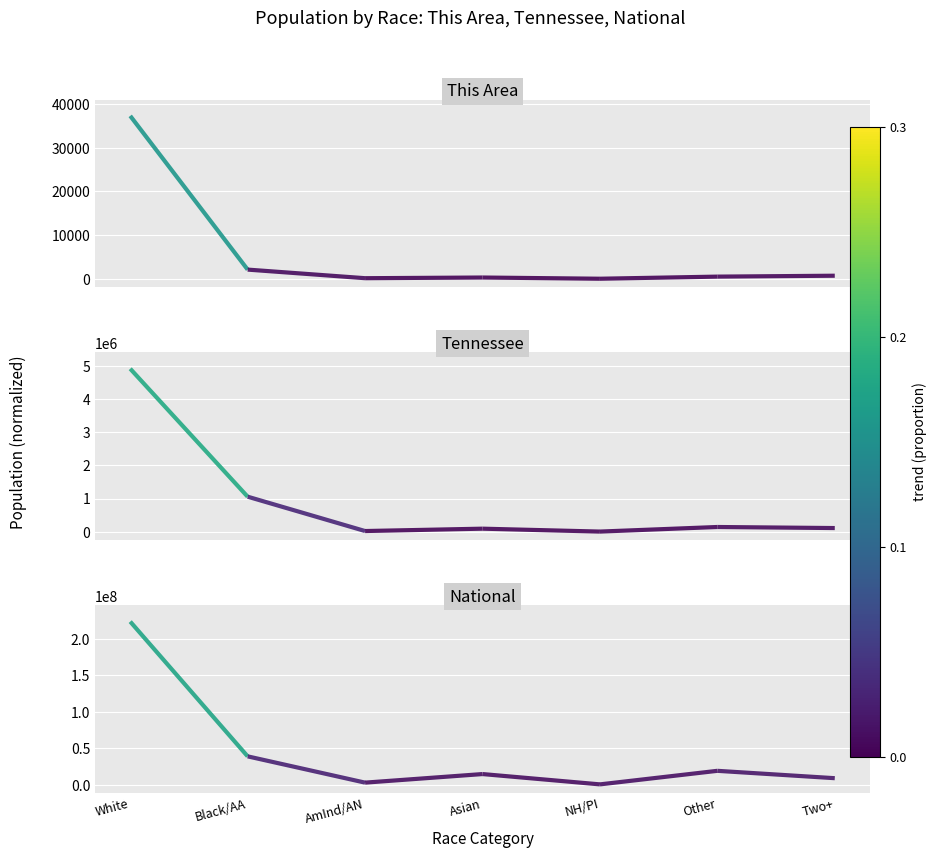

True or false: Tennessee and National cross at least once.

False